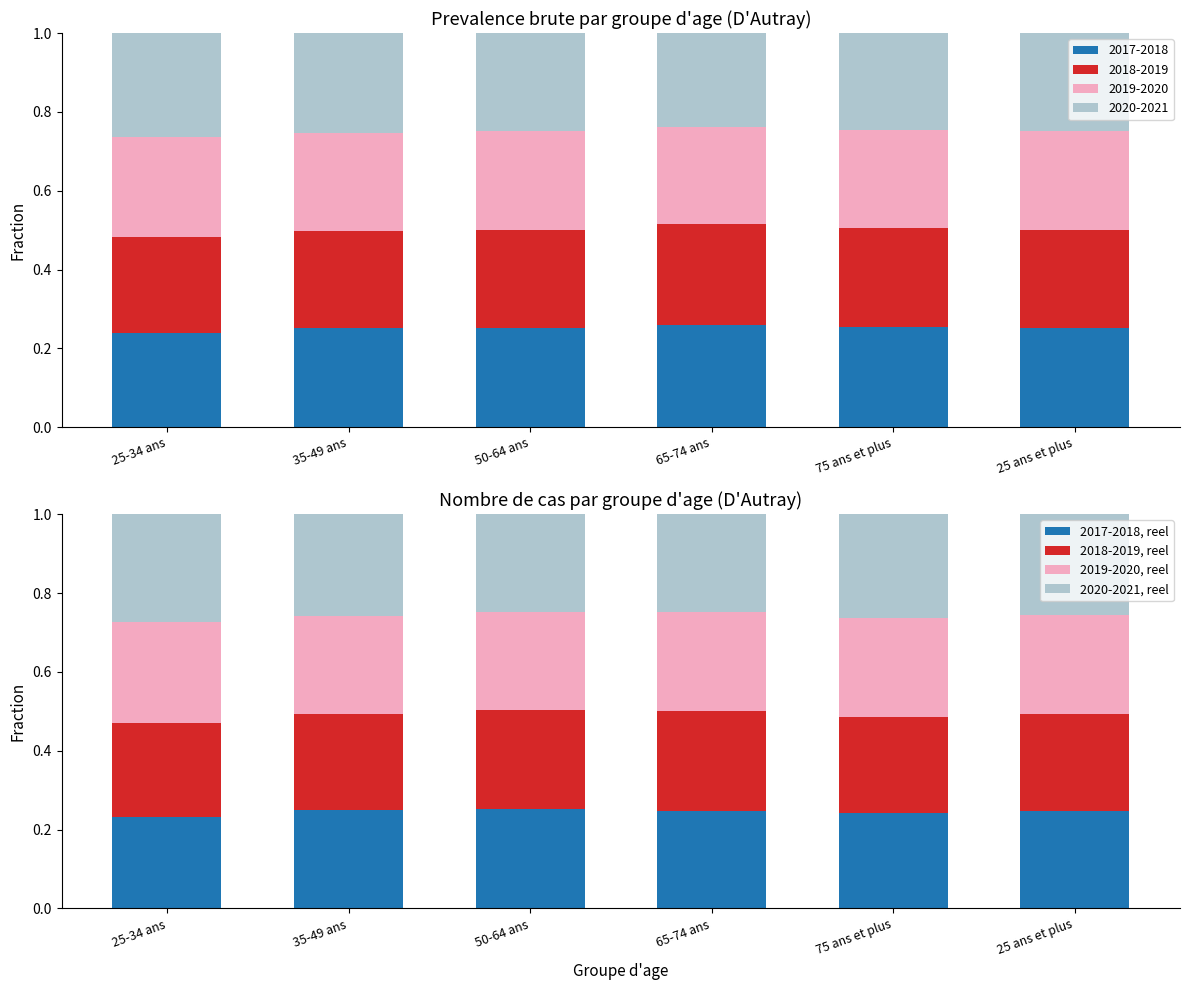

The value of 2018-2019, reel at 35-49 ans is 0.4. True or false?

False